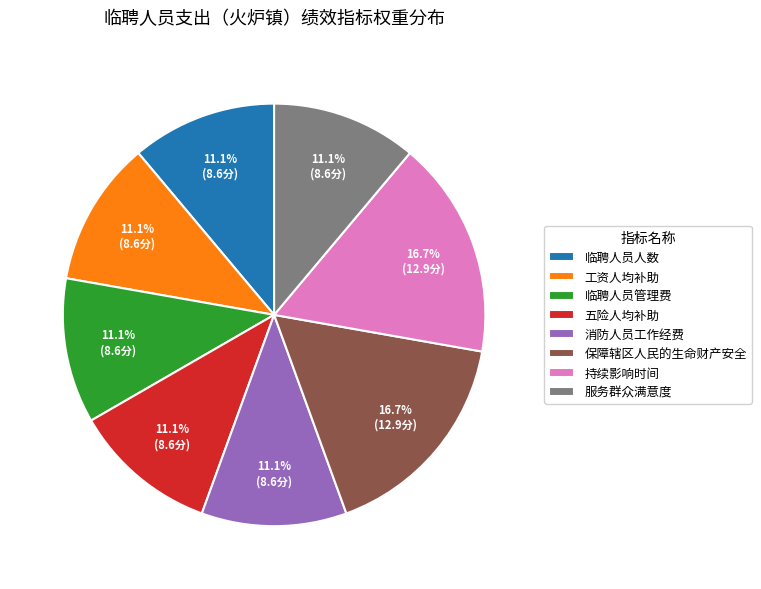

To the nearest percent, what portion does 保障辖区人民的生命财产安全 represent?

17%